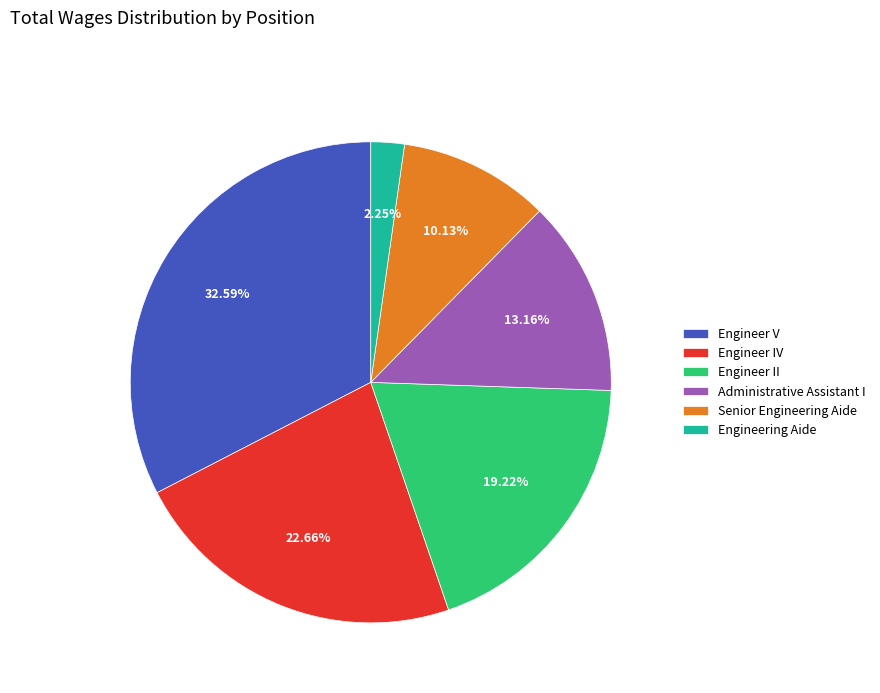

Combined, what portion of the pie is Administrative Assistant I and Engineer IV?

35.8%